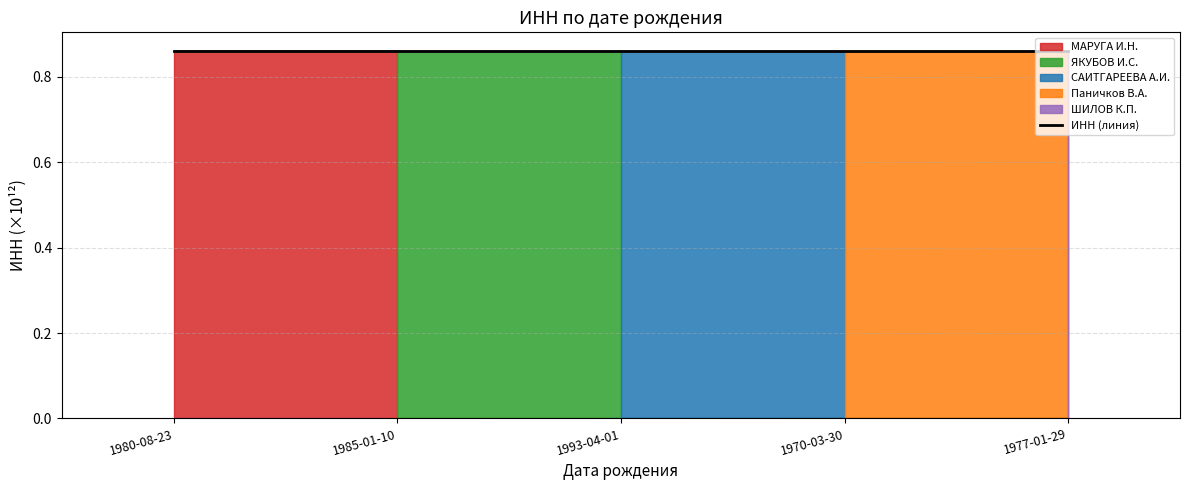

True or false: the data shows 0.9 at 1980-08-23.

True